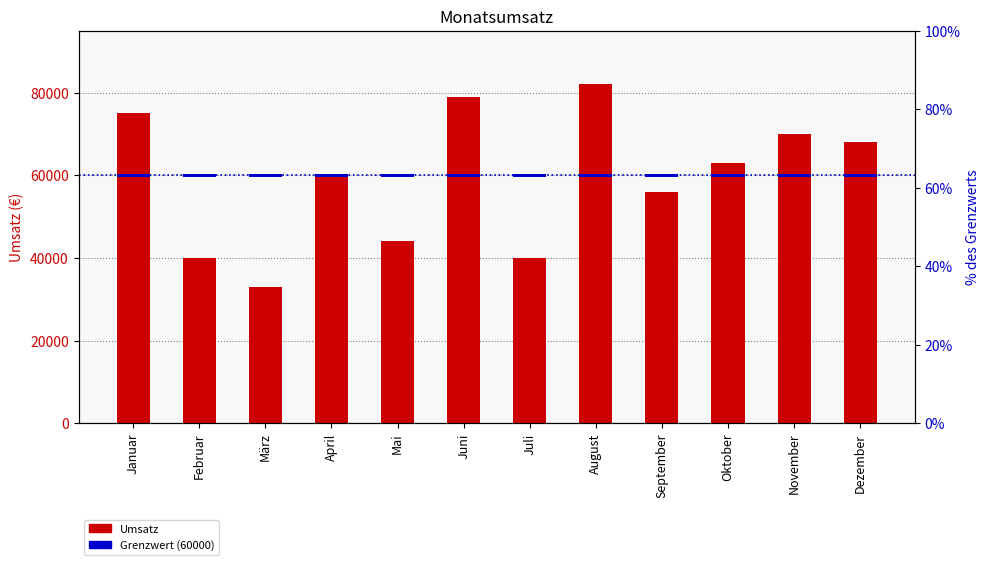

At August, list the series in order from largest to smallest.

Umsatz, Grenzwert (60000)